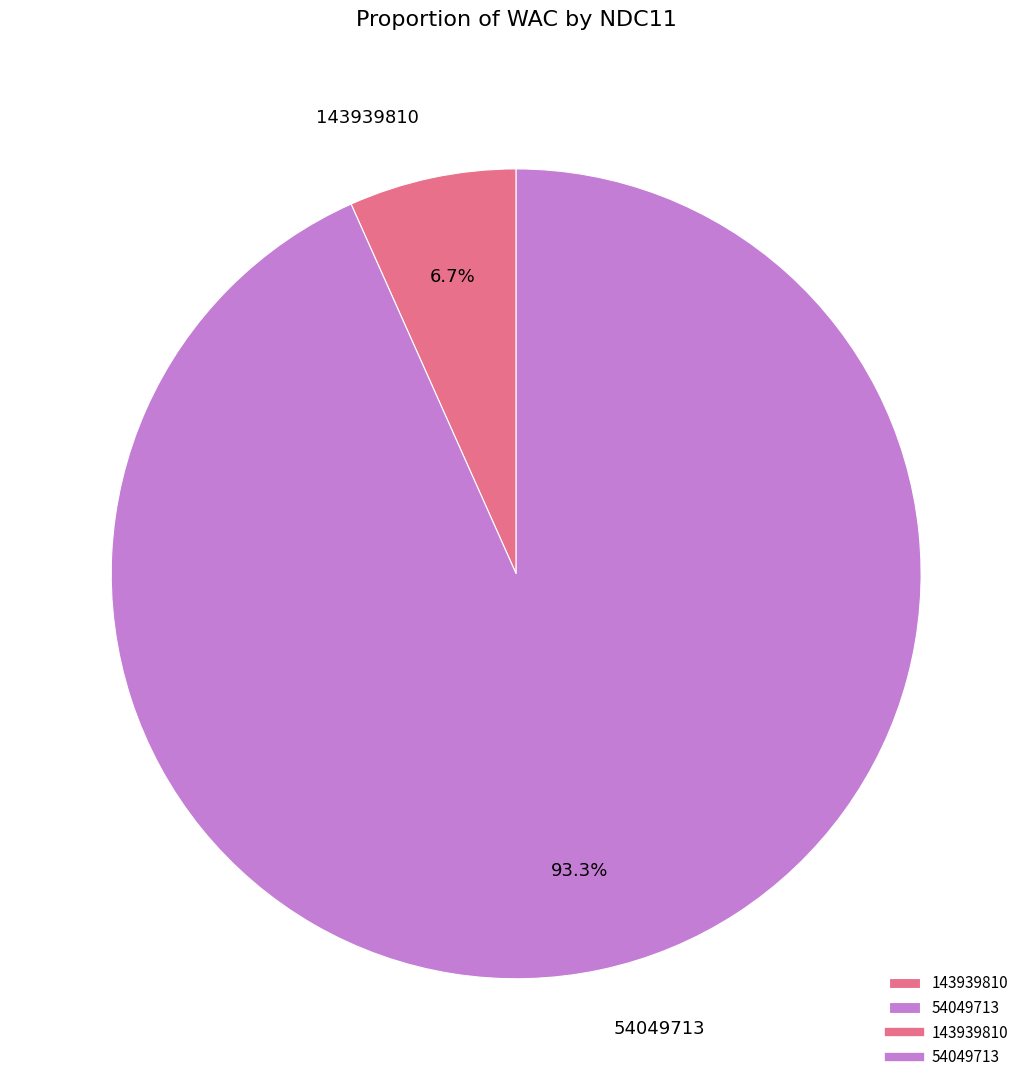

Which has a higher value, 54049713 or 143939810?

54049713